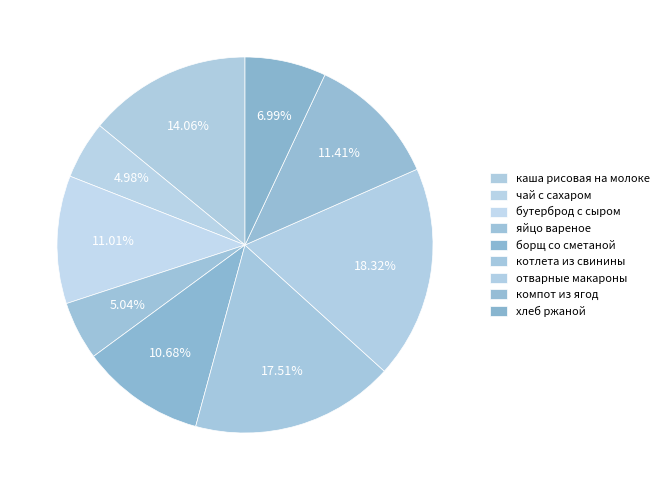

Which category has the biggest portion of the pie?

отварные макароны